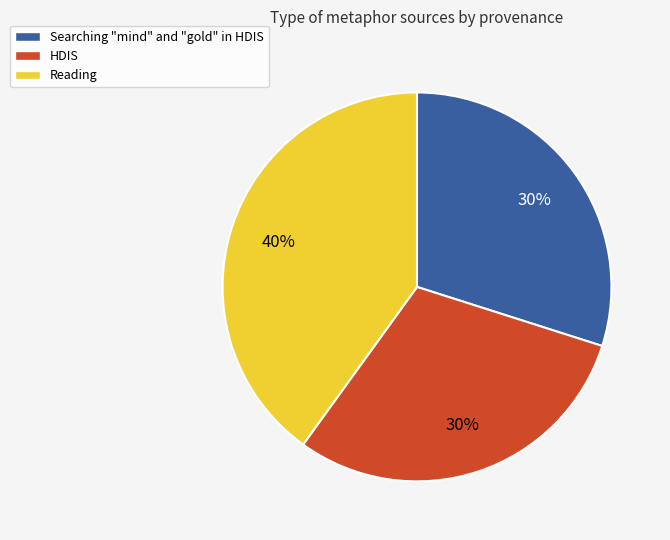

What is the largest slice in the pie chart?

Reading